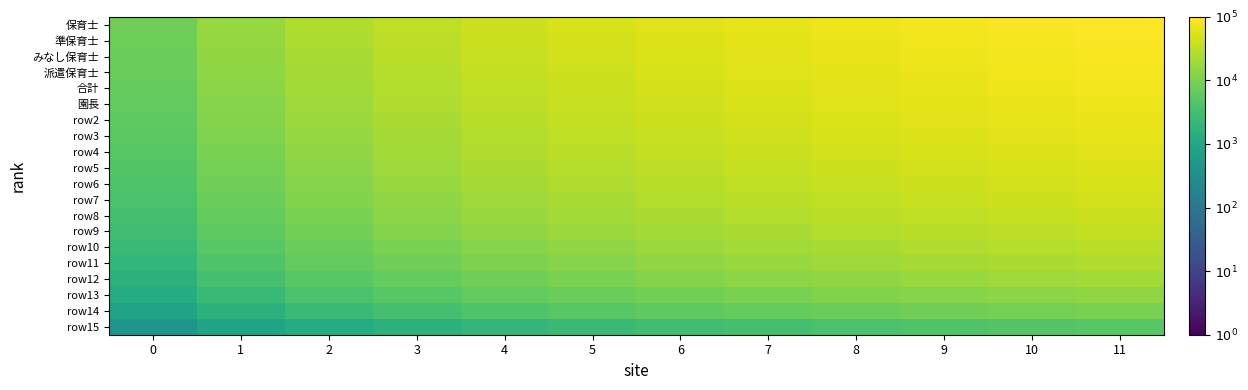

Which has a higher value, 4 or 0?

4